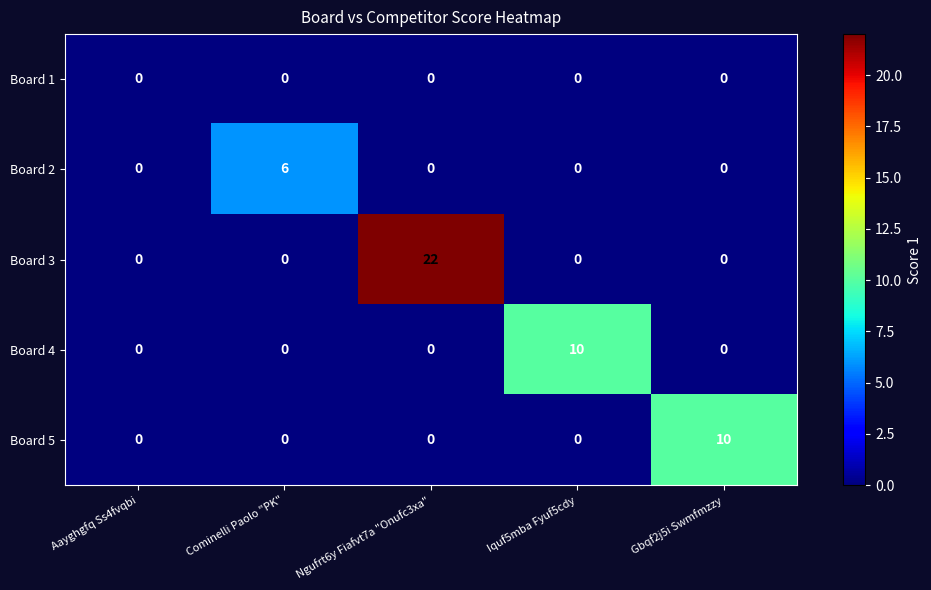

Reading left to right, extract all data points from this chart.

Board 1: 0	0	0	0	0
Board 2: 0	6	0	0	0
Board 3: 0	0	22	0	0
Board 4: 0	0	0	10	0
Board 5: 0	0	0	0	10